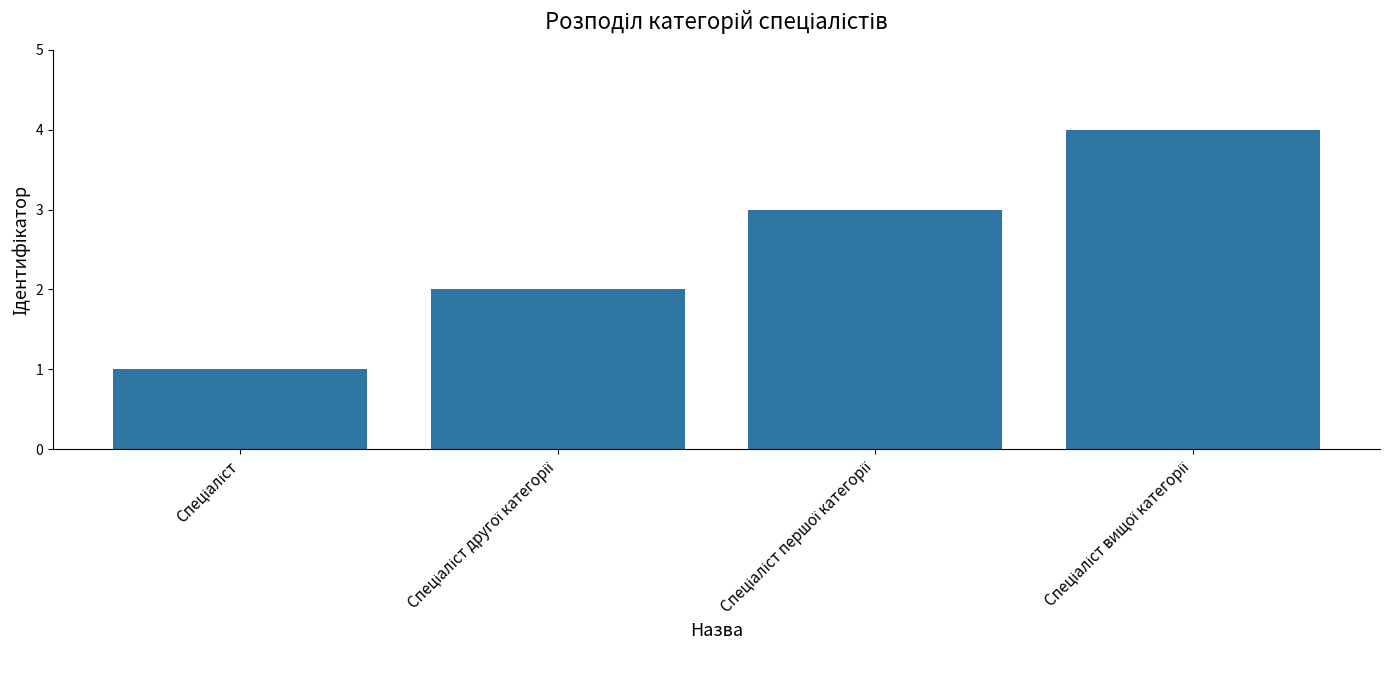

What is the sum of all values?

10